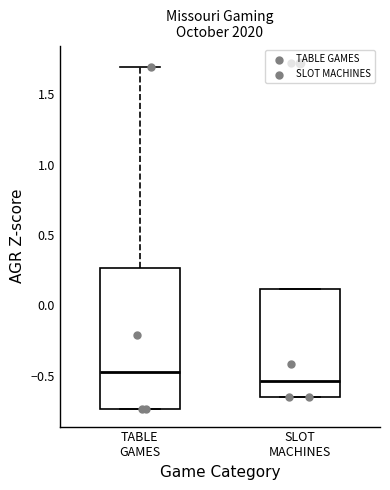

Reading left to right, transcribe this box plot: for each box, give where its median line is, the range the box spans, and where its two whiskers end, as read against the y-axis. The values are not printed on the chart, so give them approximately, as read against the axis.

TABLE GAMES: median -0.50, box -0.75 to 0.25, whiskers -0.75 to 1.70
SLOT MACHINES: median -0.55, box -0.65 to 0.10, whiskers -0.65 to 0.10